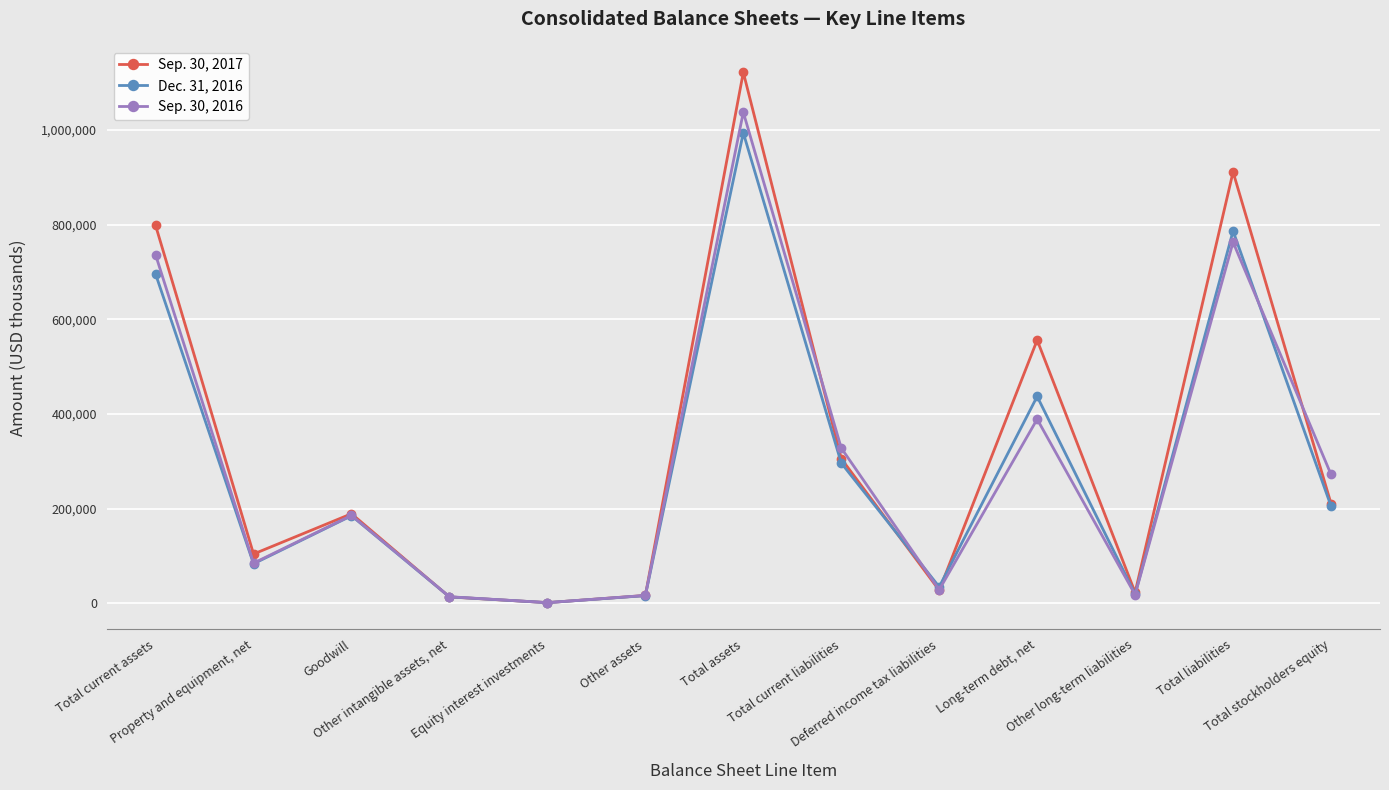

True or false: Sep. 30, 2016 and Sep. 30, 2017 intersect in this chart.

True